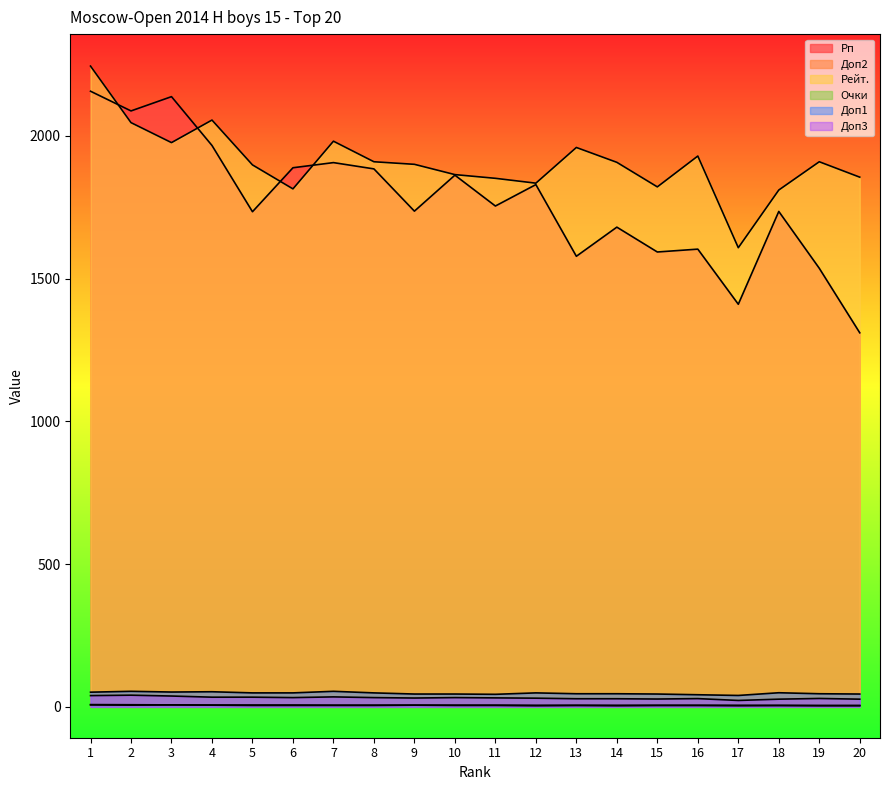

True or false: Очки and Доп1 intersect in this chart.

False